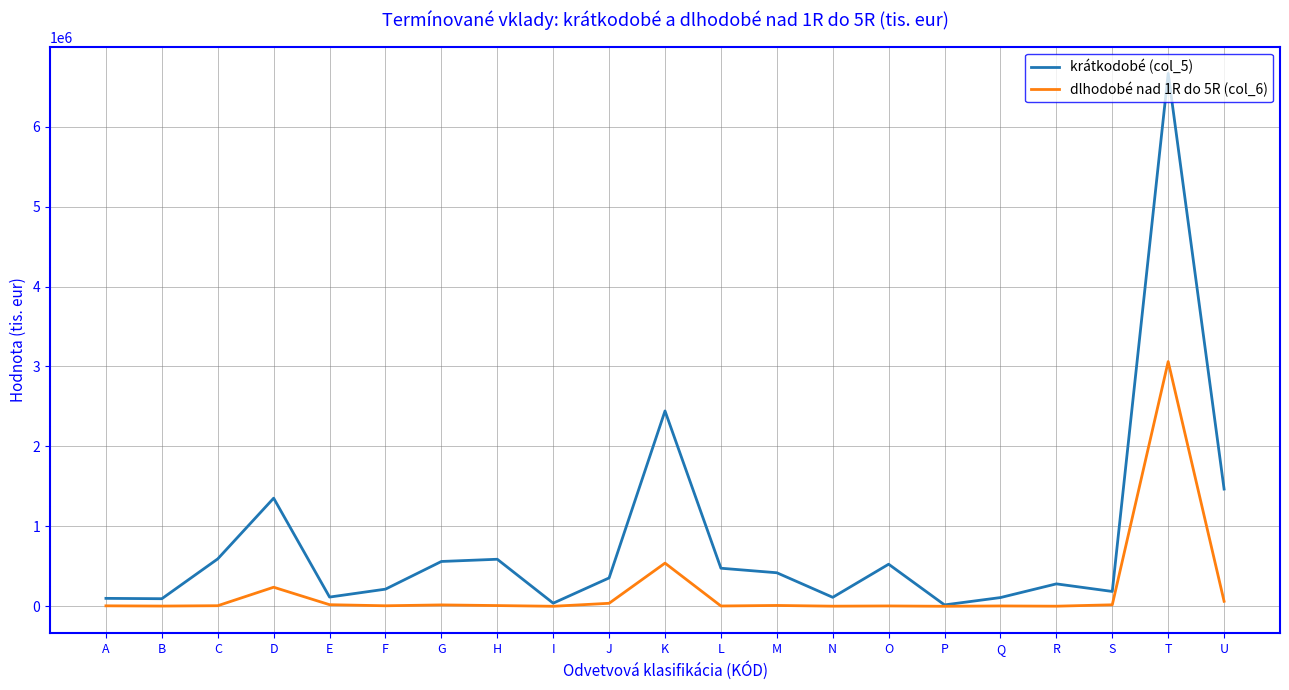

Which series has the largest range (max minus min)?

krátkodobé (col_5)